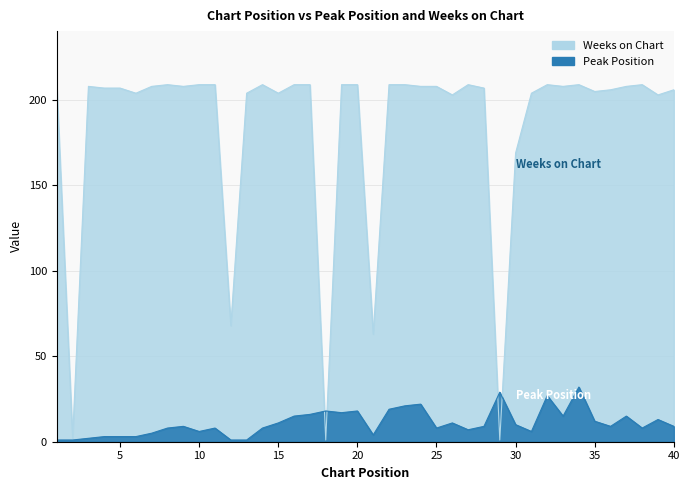

Is it true that Peak Position equals 2 at 3?

True